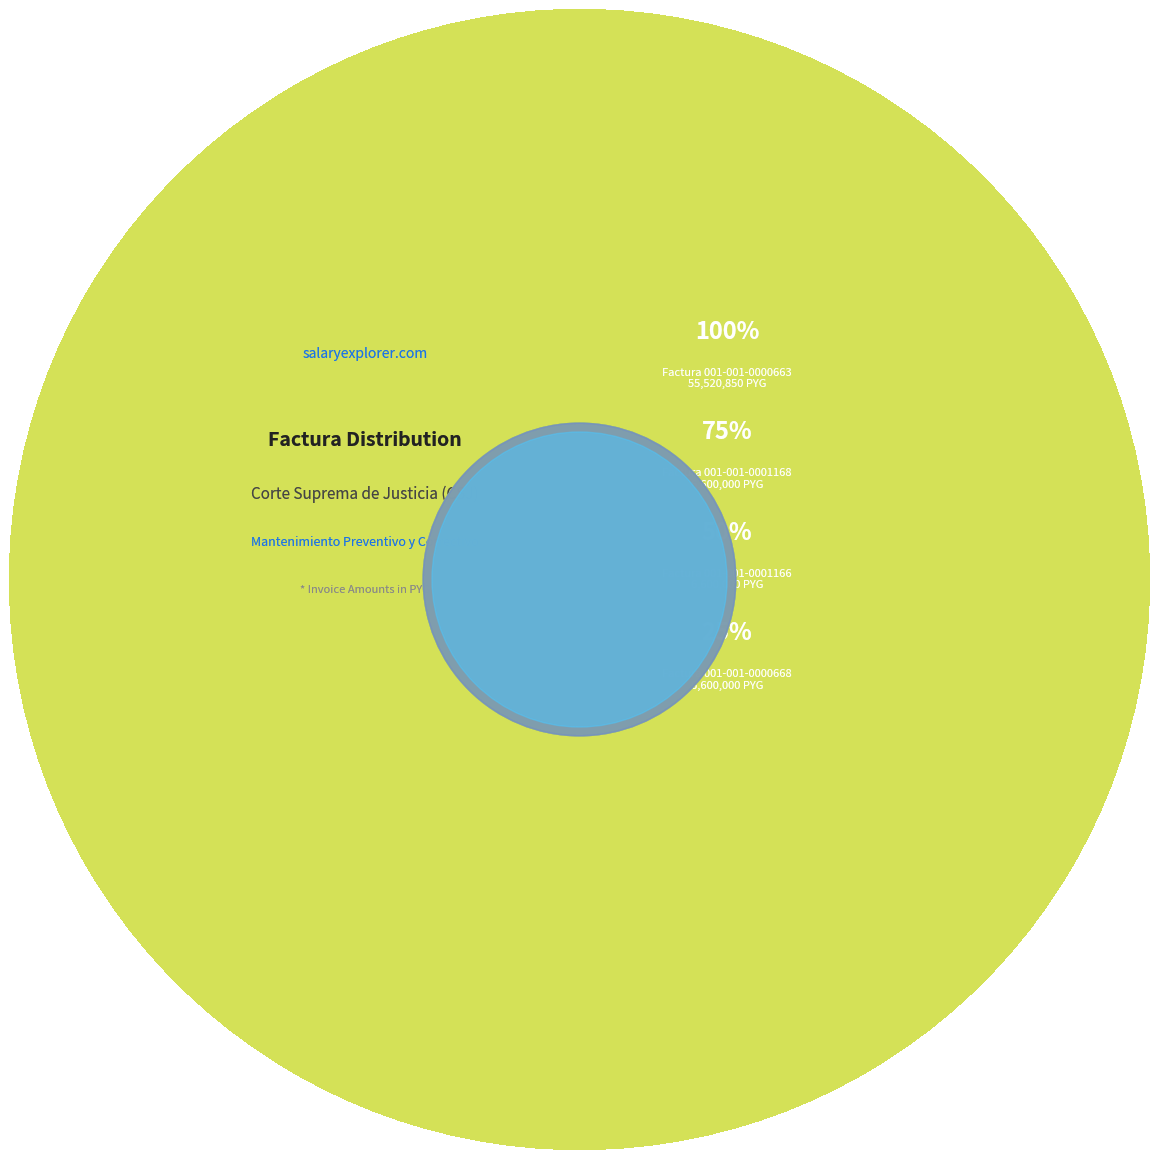

What percentage is the 001-001-0000347 slice, to the nearest percent?

7%